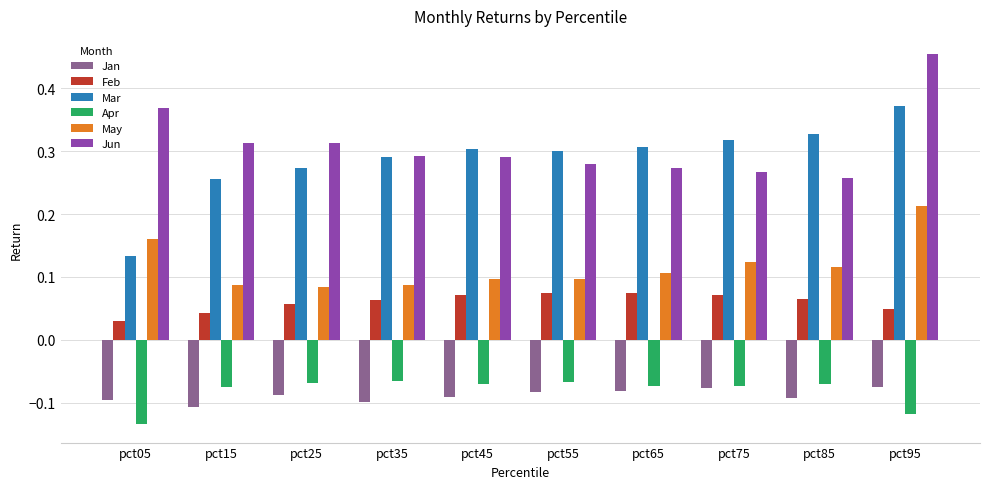

At how many categories does at least one series exceed 0?

10